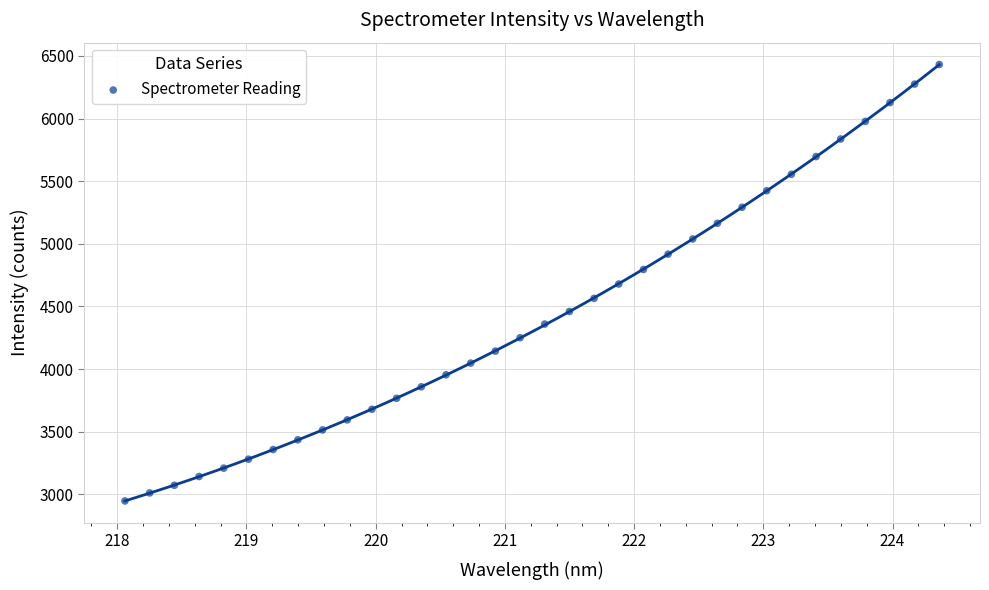

What is the range of Y values (max minus min)?

3484.6